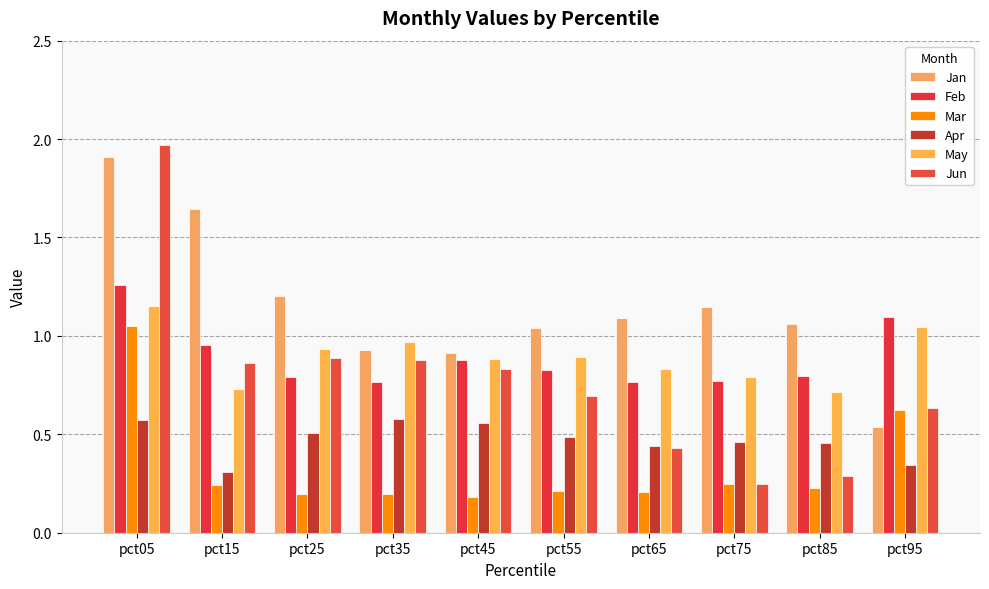

How many bars are there in total?

60